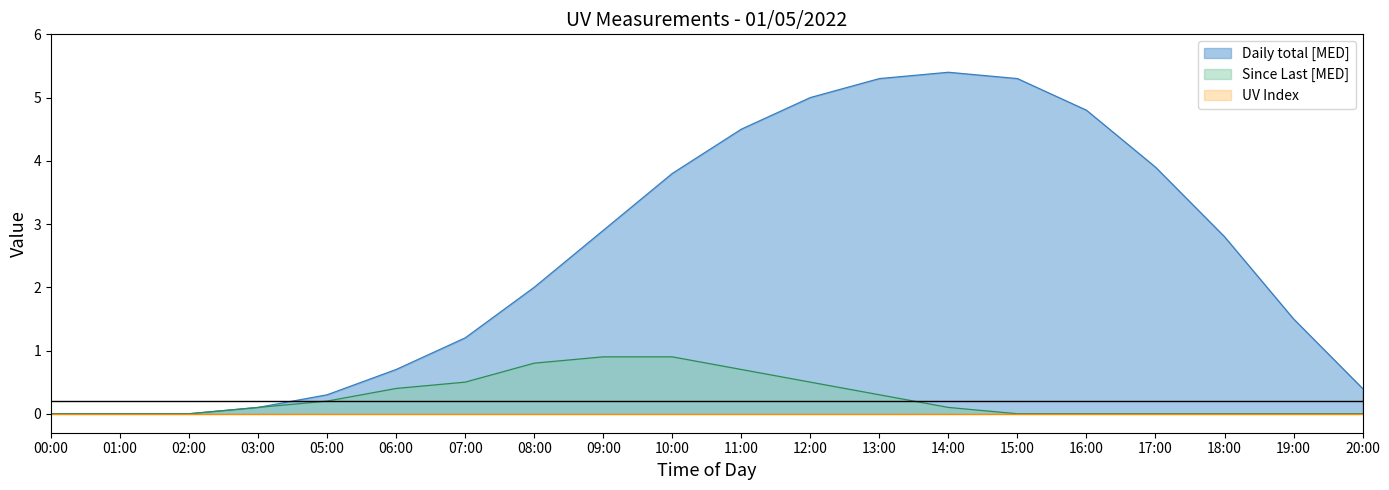

What is the difference between the highest and lowest values at 09:00?

2.9